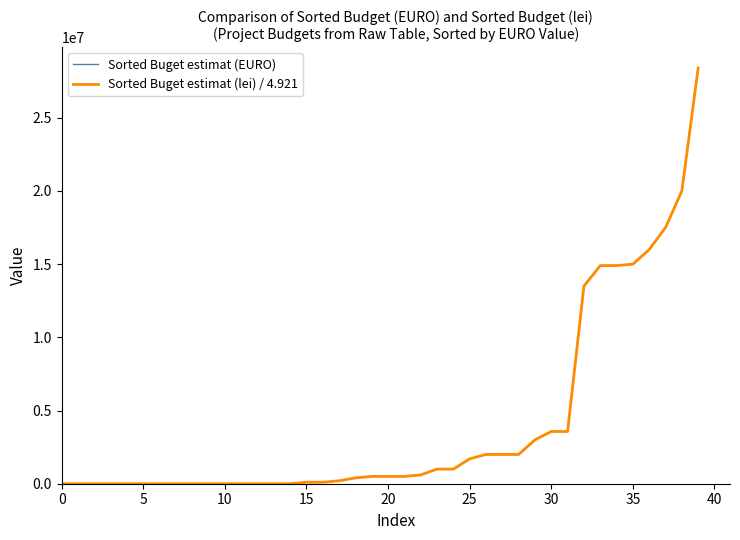

What is the highest value of the Sorted Buget estimat (lei) / 4.921 series?

28402671.8